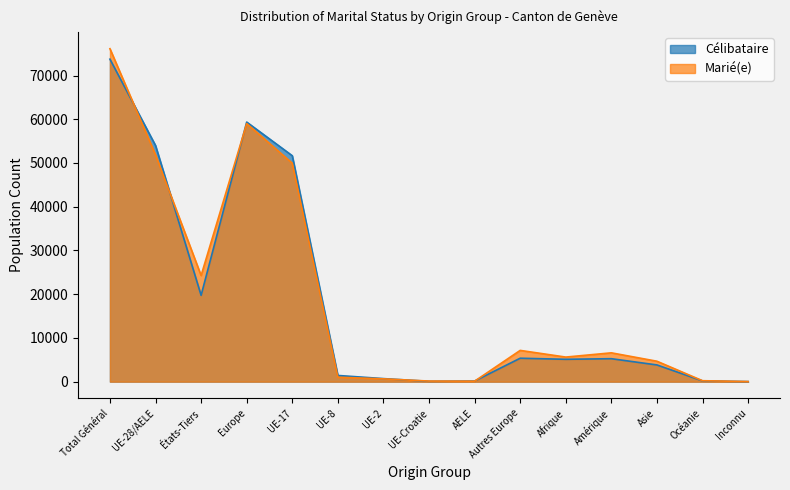

Reading left to right, list all the values displayed in this chart.

Célibataire: Total Général=73736	UE-28/AELE=53998	États-Tiers=19738	Europe=59357	UE-17=51659	UE-8=1418	UE-2=699	UE-Croatie=79	AELE=143	Autres Europe=5359	Afrique=5112	Amérique=5251	Asie=3822	Océanie=178	Inconnu=16
Marié(e): Total Général=76126	UE-28/AELE=51858	États-Tiers=24268	Europe=59005	UE-17=49951	UE-8=1018	UE-2=645	UE-Croatie=135	AELE=109	Autres Europe=7147	Afrique=5619	Amérique=6591	Asie=4670	Océanie=217	Inconnu=24